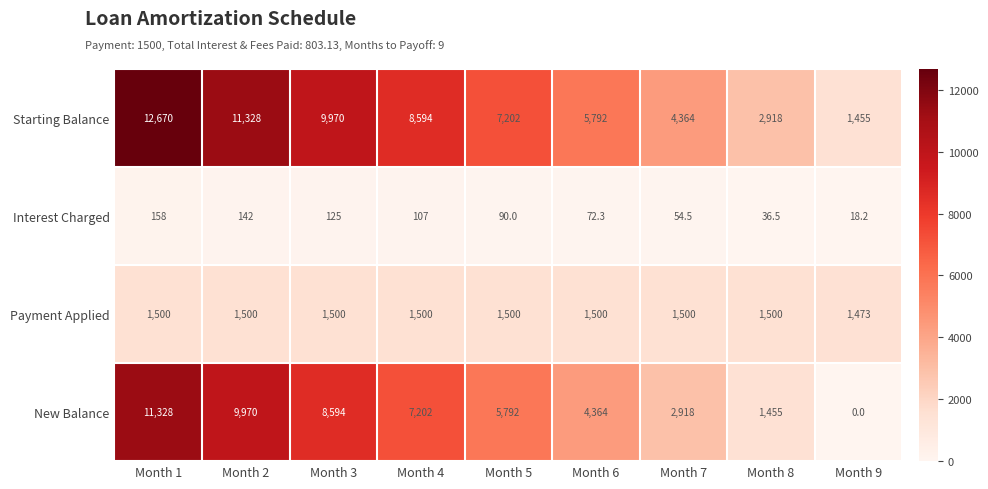

Rank the series by their maximum value, from highest to lowest.

Starting Balance, New Balance, Payment Applied, Interest Charged